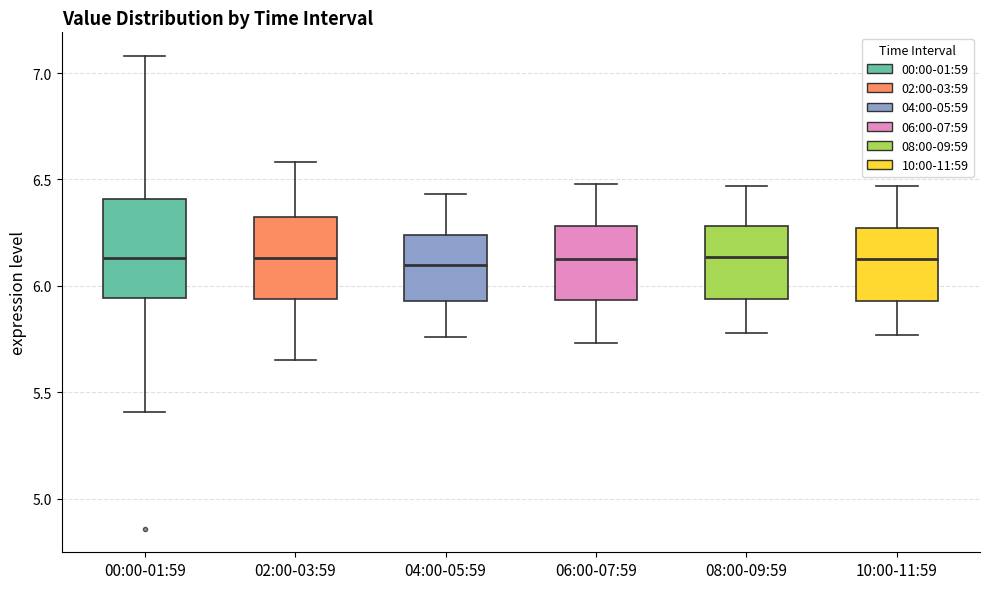

Reading left to right, transcribe this box plot: for each box, give where its median line is, the range the box spans, and where its two whiskers end, as read against the y-axis. The values are not printed on the chart, so give them approximately, as read against the axis.

00:00-01:59: median 6.15, box 5.95 to 6.40, whiskers 5.40 to 7.10
02:00-03:59: median 6.15, box 5.95 to 6.30, whiskers 5.65 to 6.60
04:00-05:59: median 6.10, box 5.95 to 6.25, whiskers 5.75 to 6.45
06:00-07:59: median 6.15, box 5.95 to 6.30, whiskers 5.75 to 6.50
08:00-09:59: median 6.15, box 5.95 to 6.30, whiskers 5.80 to 6.45
10:00-11:59: median 6.15, box 5.95 to 6.25, whiskers 5.75 to 6.45